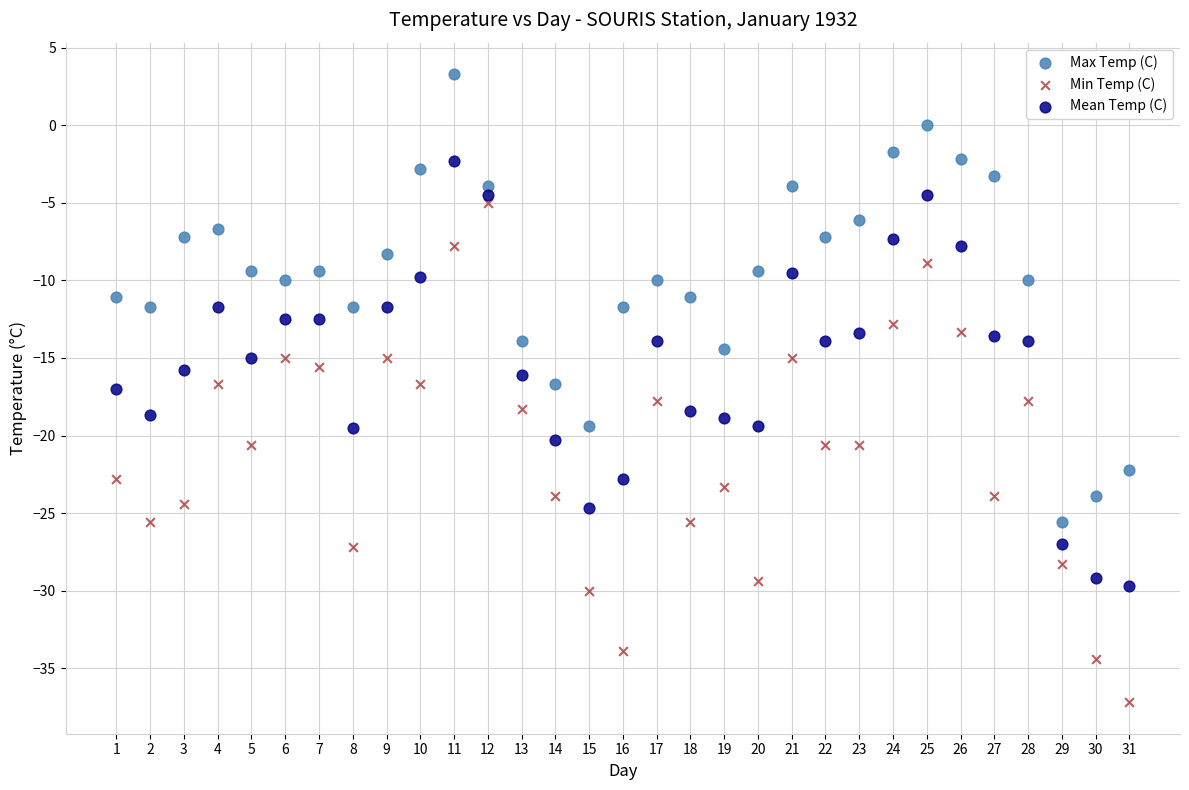

Across all data points, what is the range of X values (max minus min)?

30.0